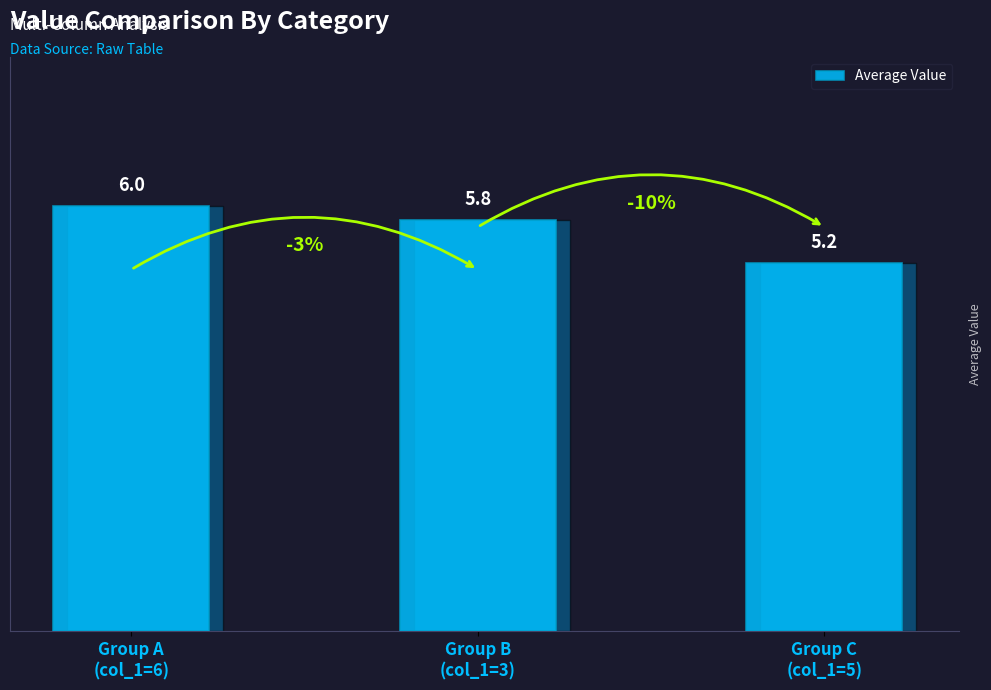

Reading left to right, transcribe all the data shown in this chart.

Group A
(col_1=6)=6.0	Group B
(col_1=3)=5.8	Group C
(col_1=5)=5.2